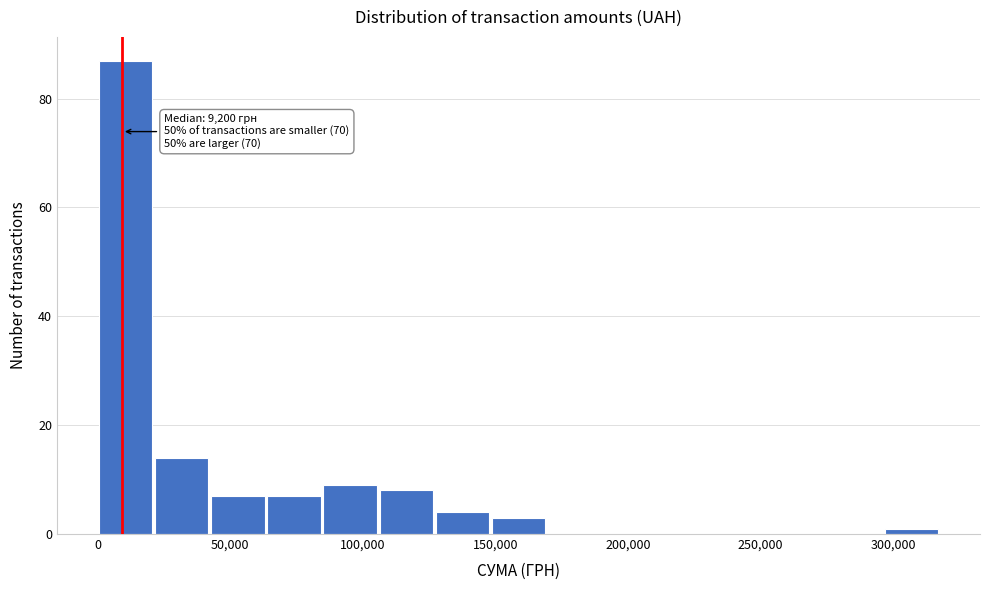

Which range on the x-axis has the tallest bar?

0 to 20000